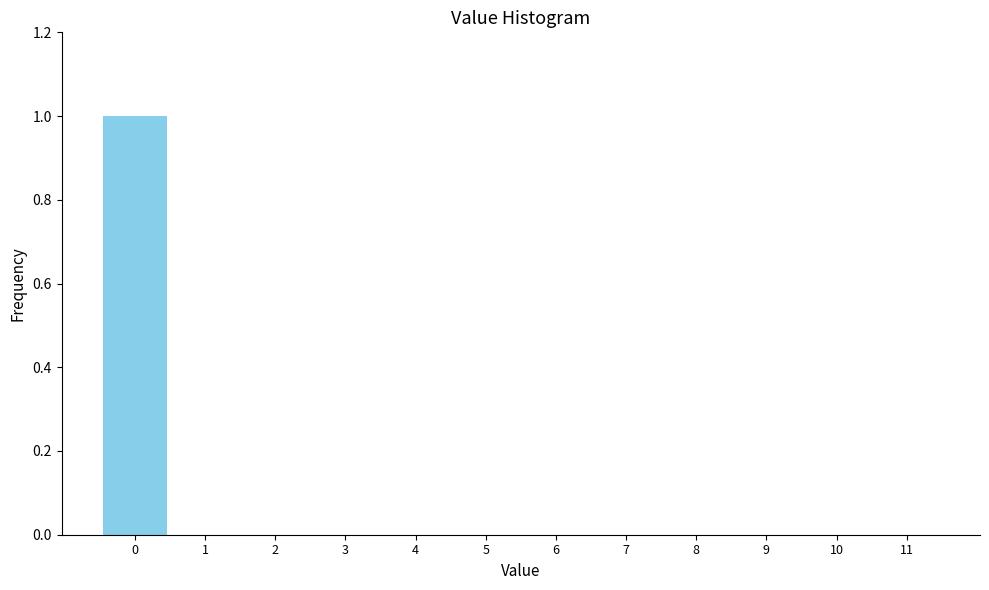

How tall is the bar that spans -0.5 to 0.5 on the x-axis? The values are not printed on the chart, so give them approximately, as read against the axis.

1